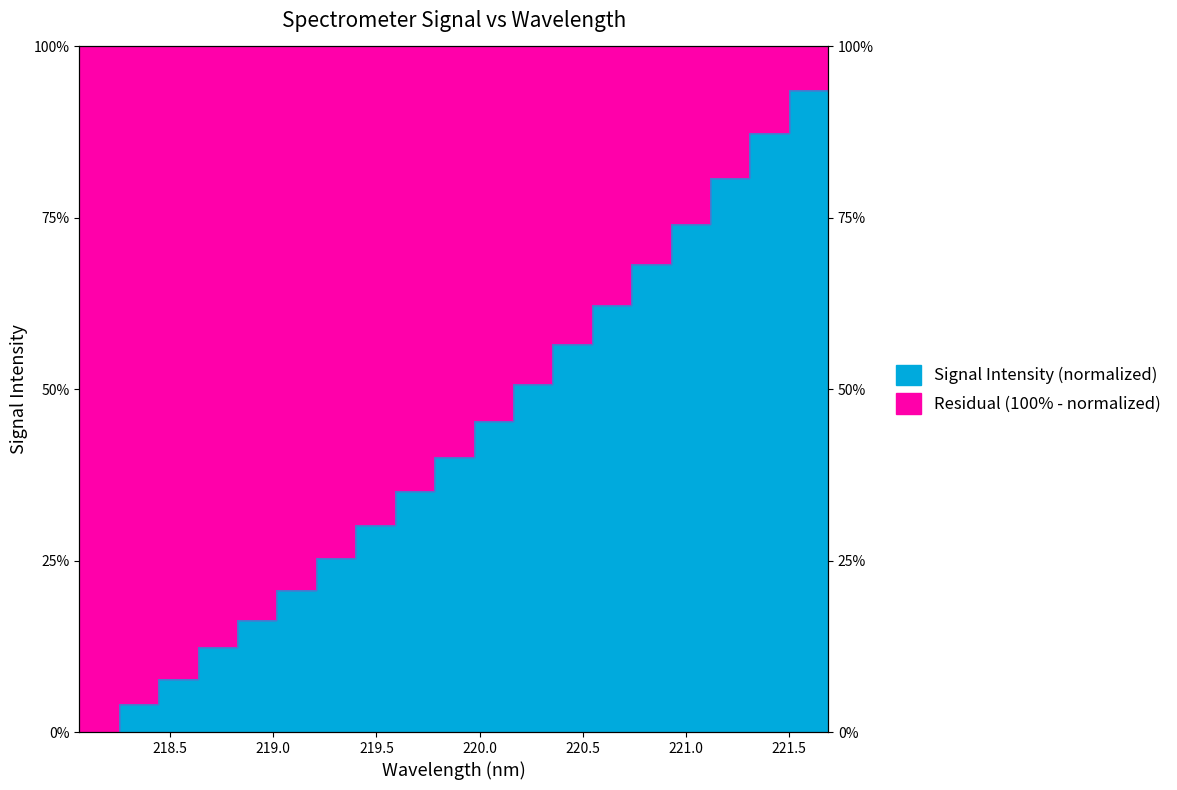

List the labels in order of value, smallest first.

218.0596, 218.2508, 218.442, 218.6332, 218.8244, 219.0156, 219.2067, 219.3979, 219.589, 219.7801, 219.9712, 220.1623, 220.3533, 220.5444, 220.7354, 220.9264, 221.1174, 221.3083, 221.4993, 221.6902